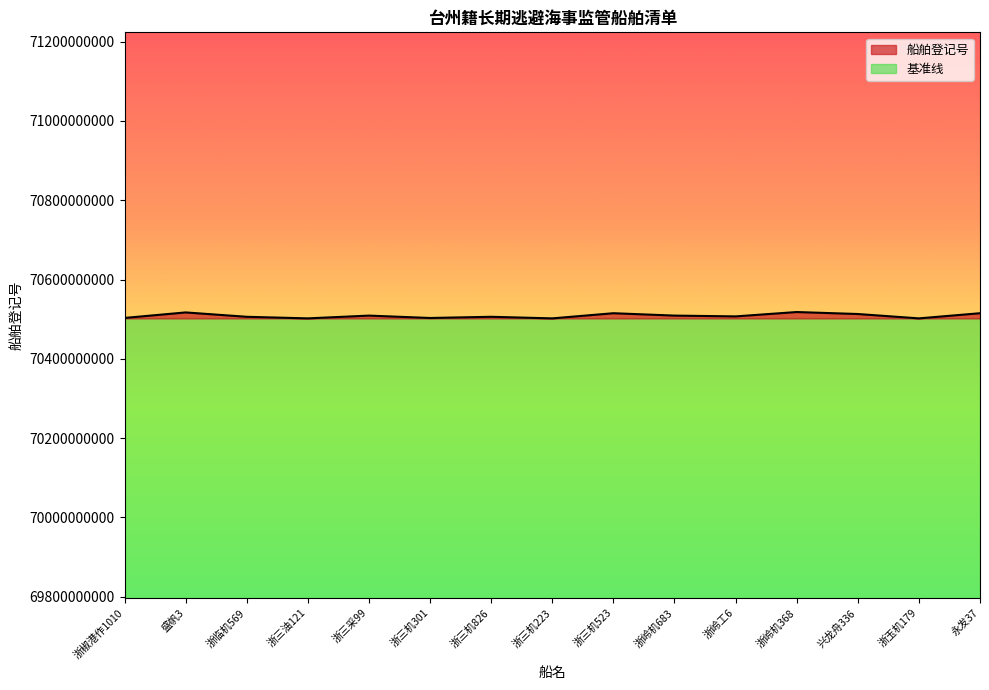

What is the minimum value shown in the chart?

70502000143